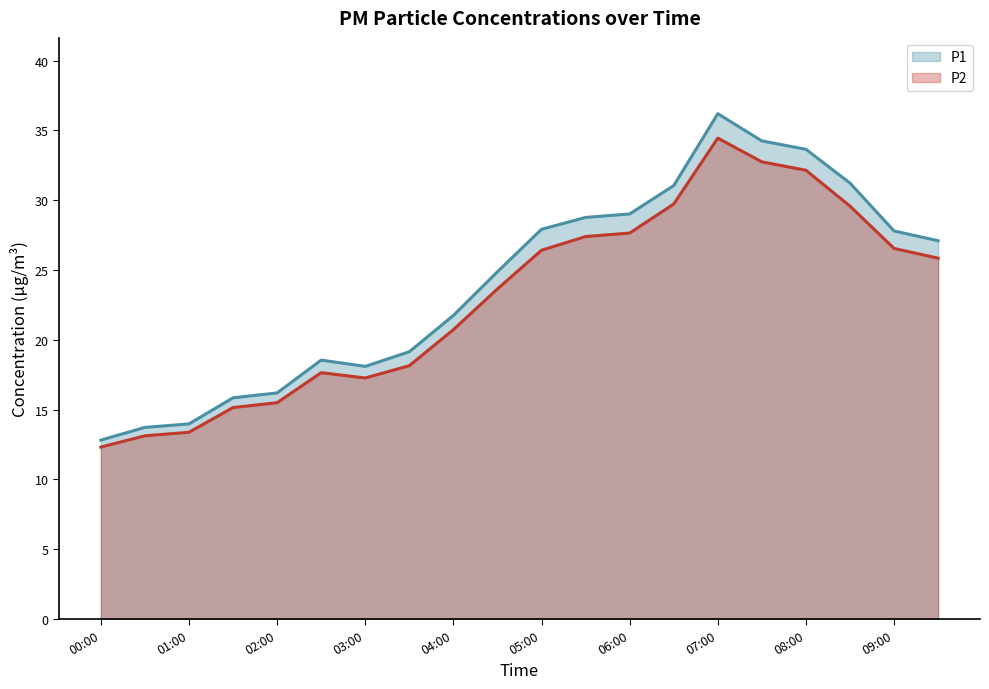

Which label corresponds to the largest value in the chart?

07:00